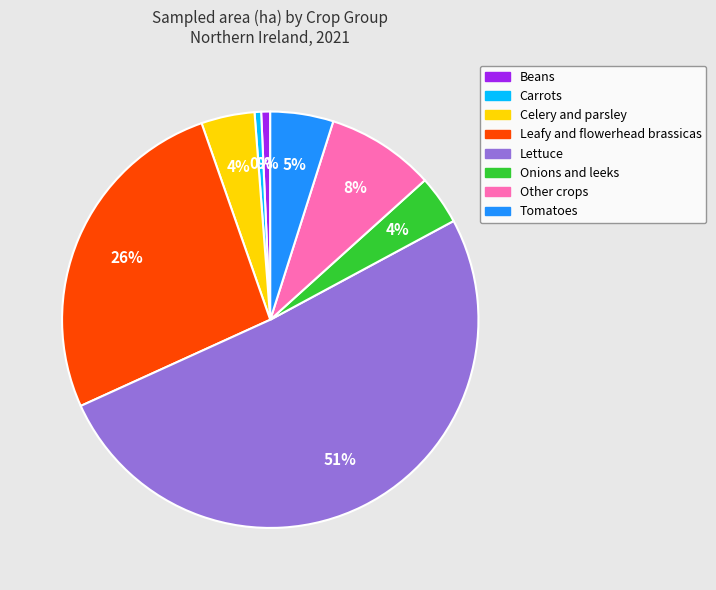

Does Onions and leeks represent more than half of the total?

No